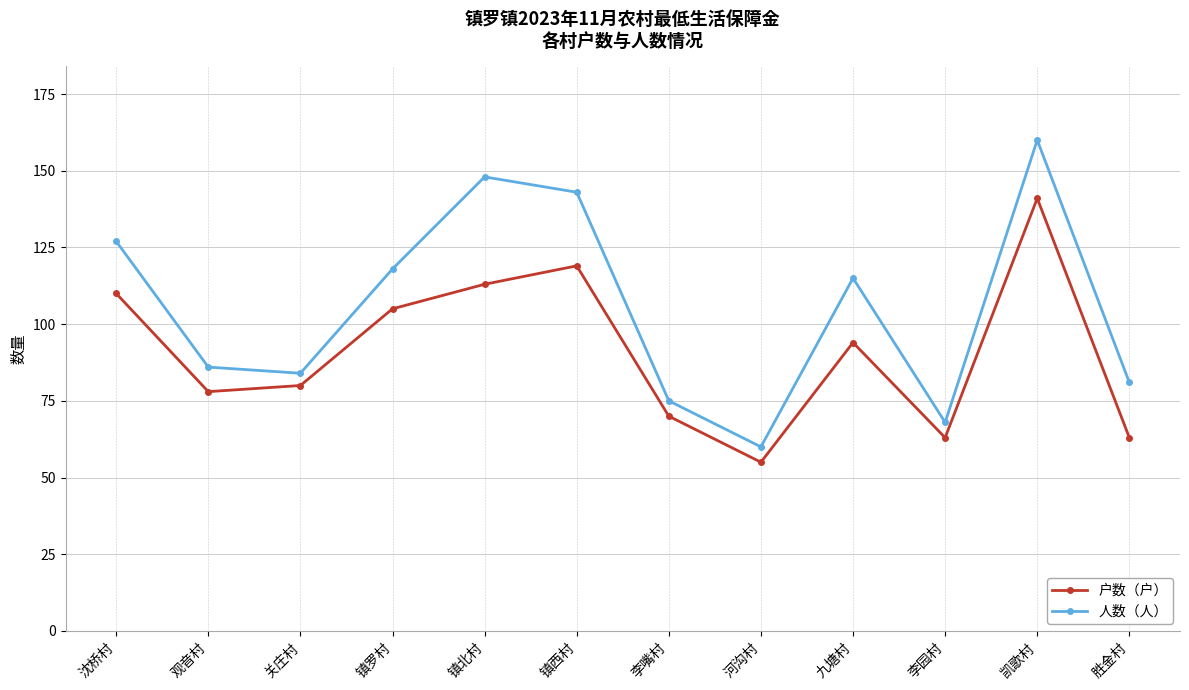

True or false: 户数（户） and 人数（人） intersect in this chart.

False